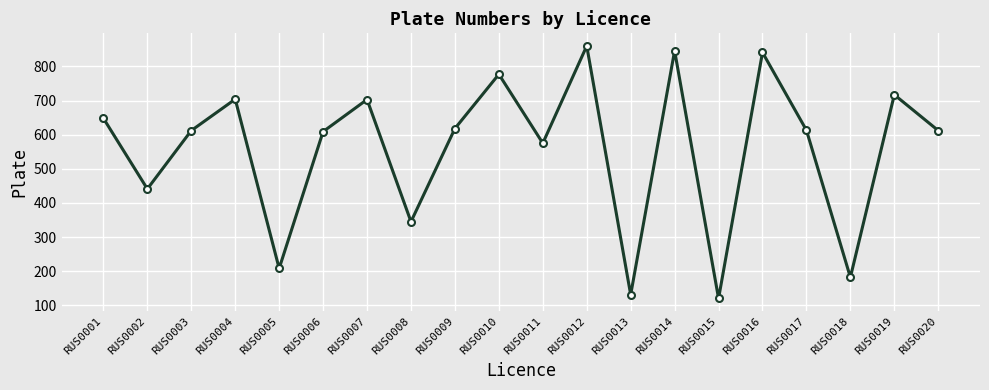

What is the approximate value at RUS0008, to the nearest 100?

300